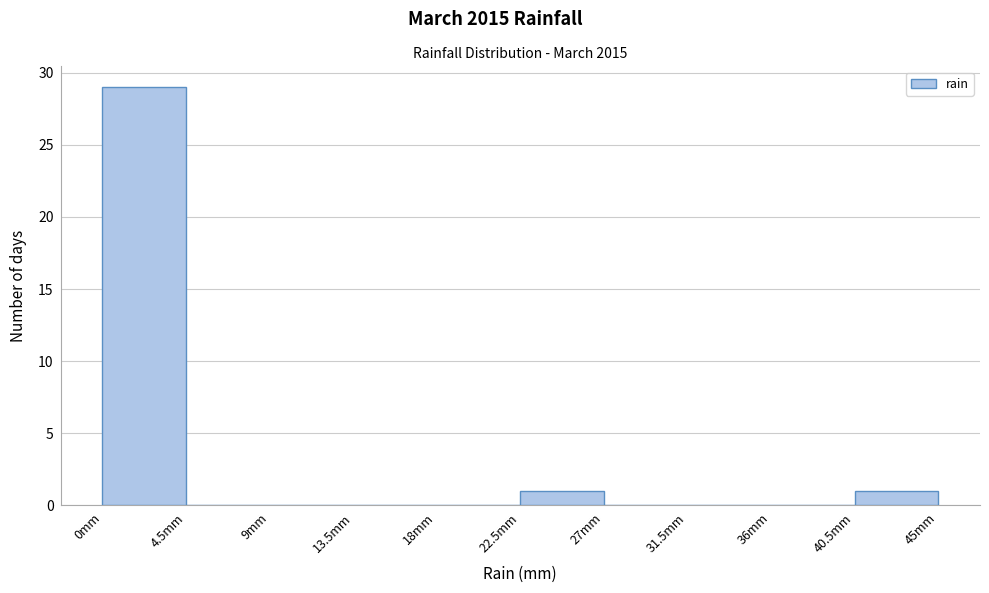

Which range on the x-axis has the tallest bar?

0.0 to 4.5